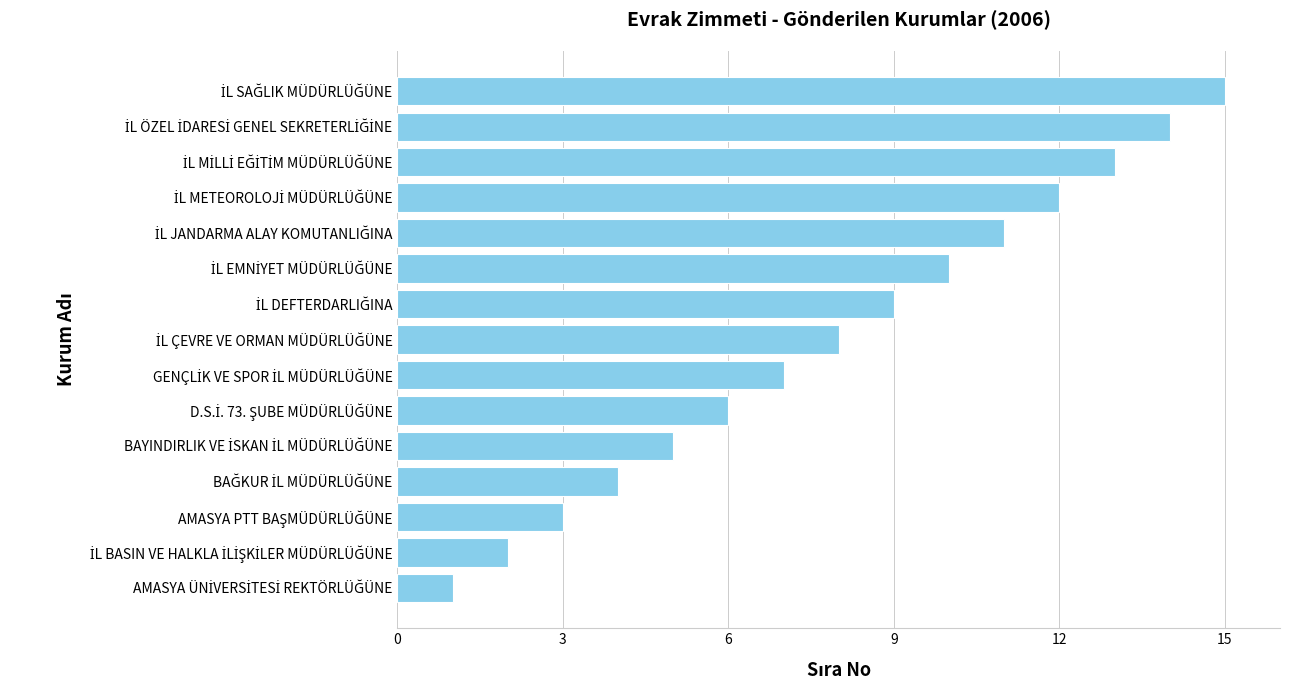

What is the difference between the second highest and minimum values?

13